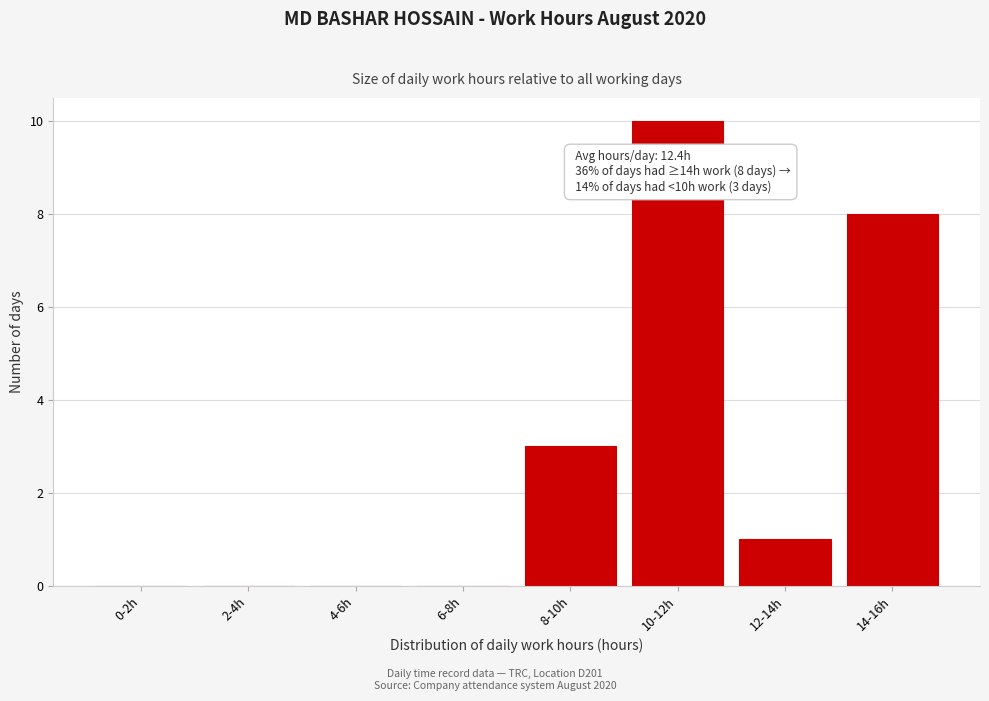

Reading right to left, extract all data points from this chart.

14-16h=8	12-14h=1	10-12h=10	8-10h=3	6-8h=0	4-6h=0	2-4h=0	0-2h=0